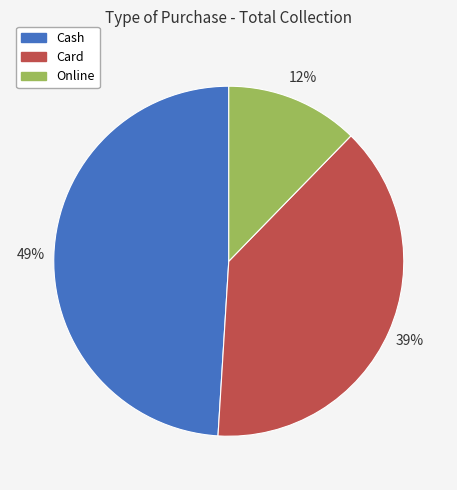

What is the smallest slice in the pie chart?

Online